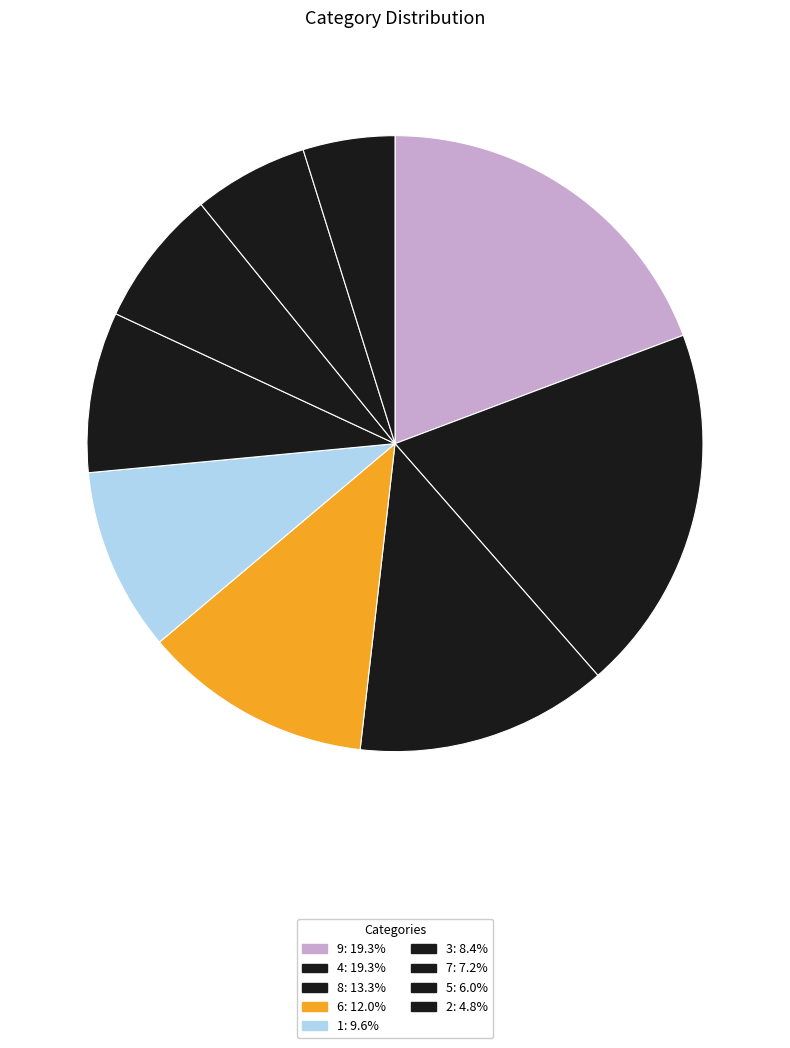

Count the number of slices in the pie.

9